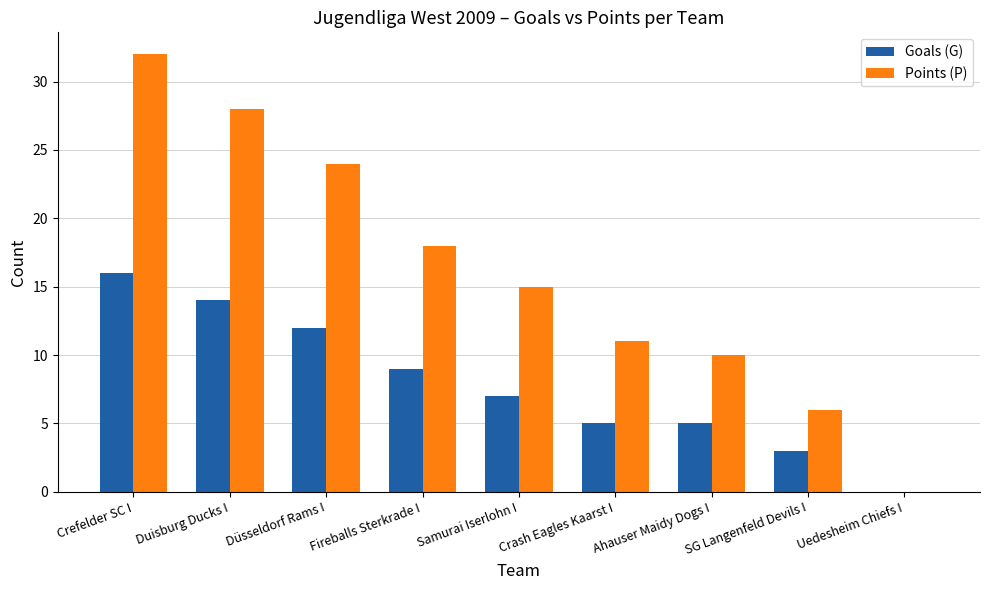

What is the total value across all series at Duisburg Ducks I?

42